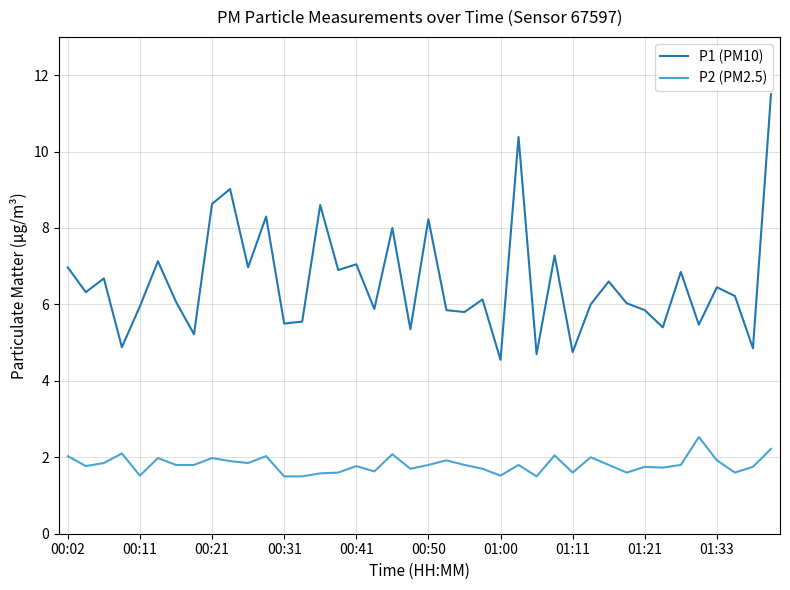

True or false: P2 (PM2.5) and P1 (PM10) intersect in this chart.

False